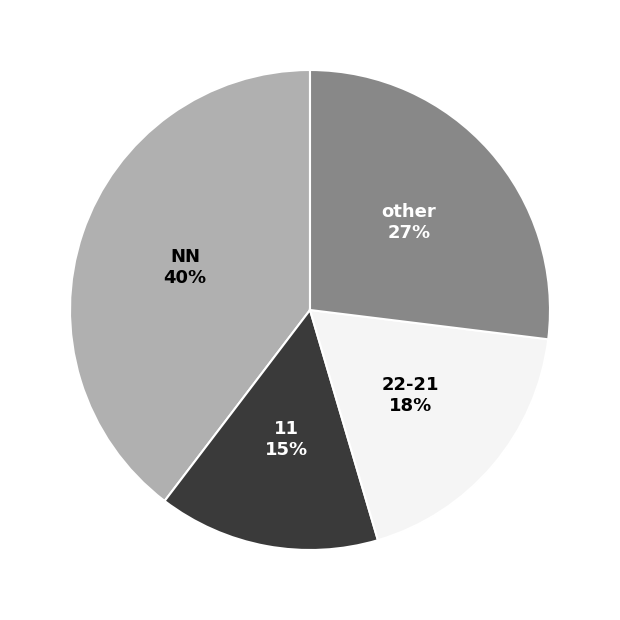

To the nearest percent, what is the difference between the largest and smallest slice percentages?

25%